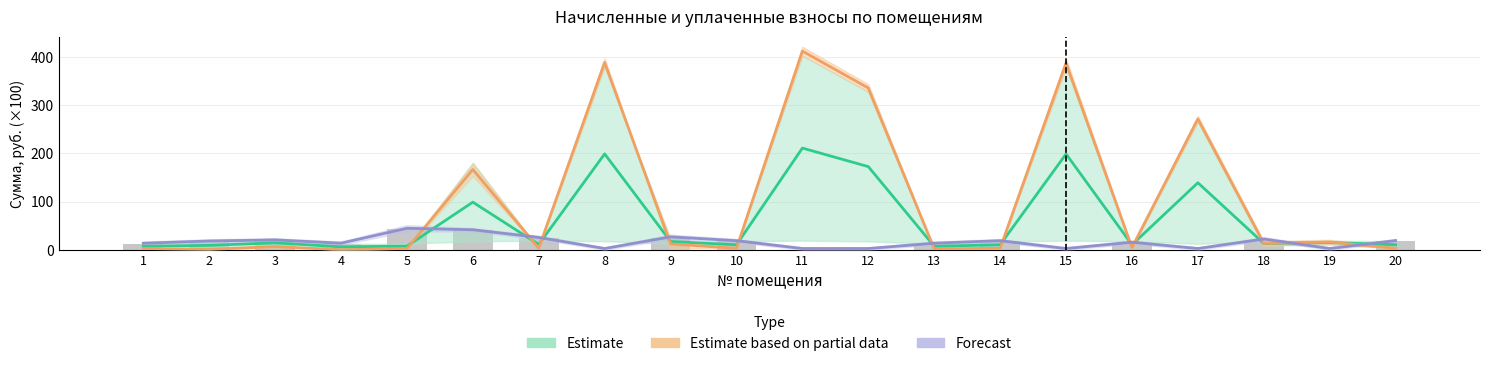

How many categories are shown in the chart?

20